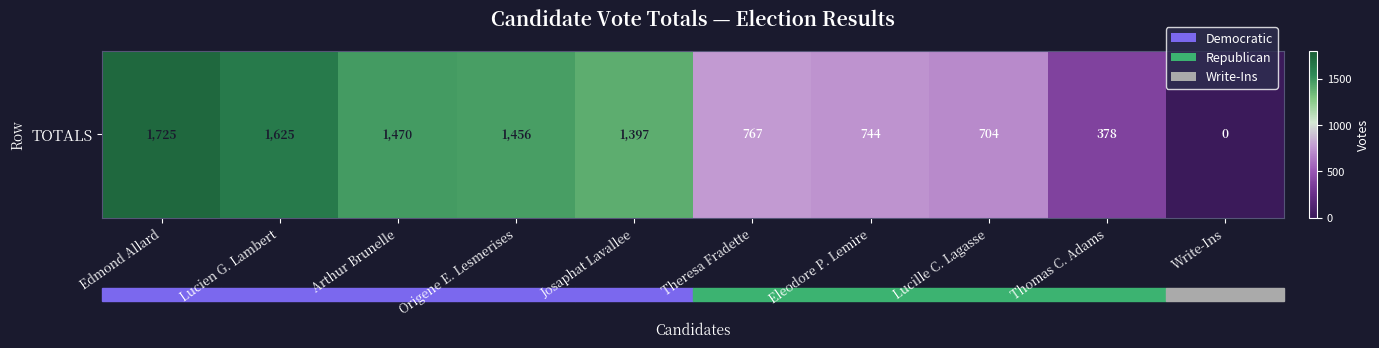

Rank the categories by value from highest to lowest.

Edmond Allard, Lucien G. Lambert, Arthur Brunelle, Origene E. Lesmerises, Josaphat Lavallee, Theresa Fradette, Eleodore P. Lemire, Lucille C. Lagasse, Thomas C. Adams, Write-Ins